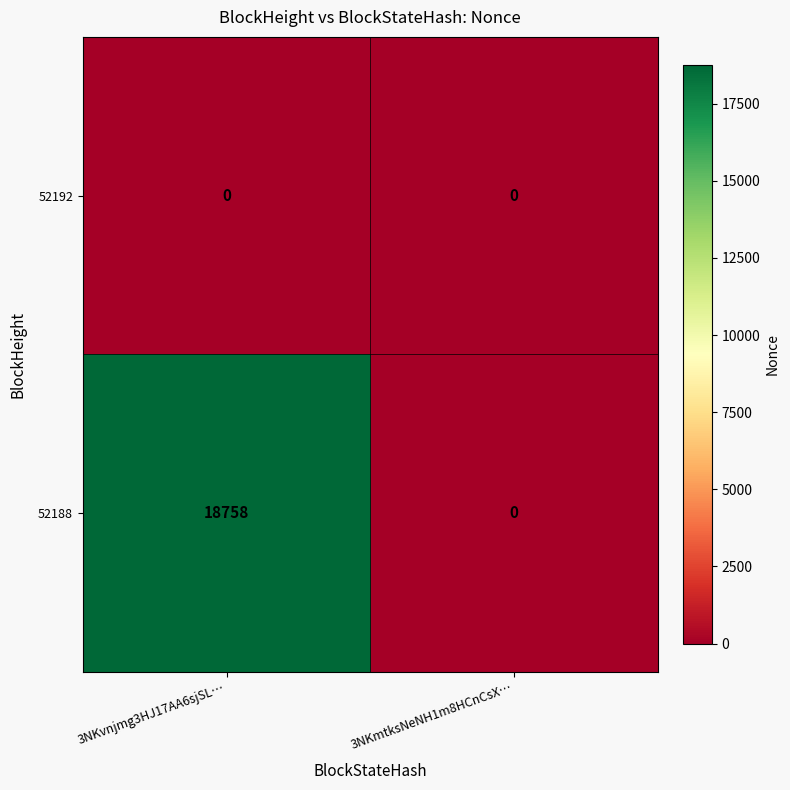

What is the total value across all series at 3NKvnjmg3HJ17AA6sjSL…?

18758